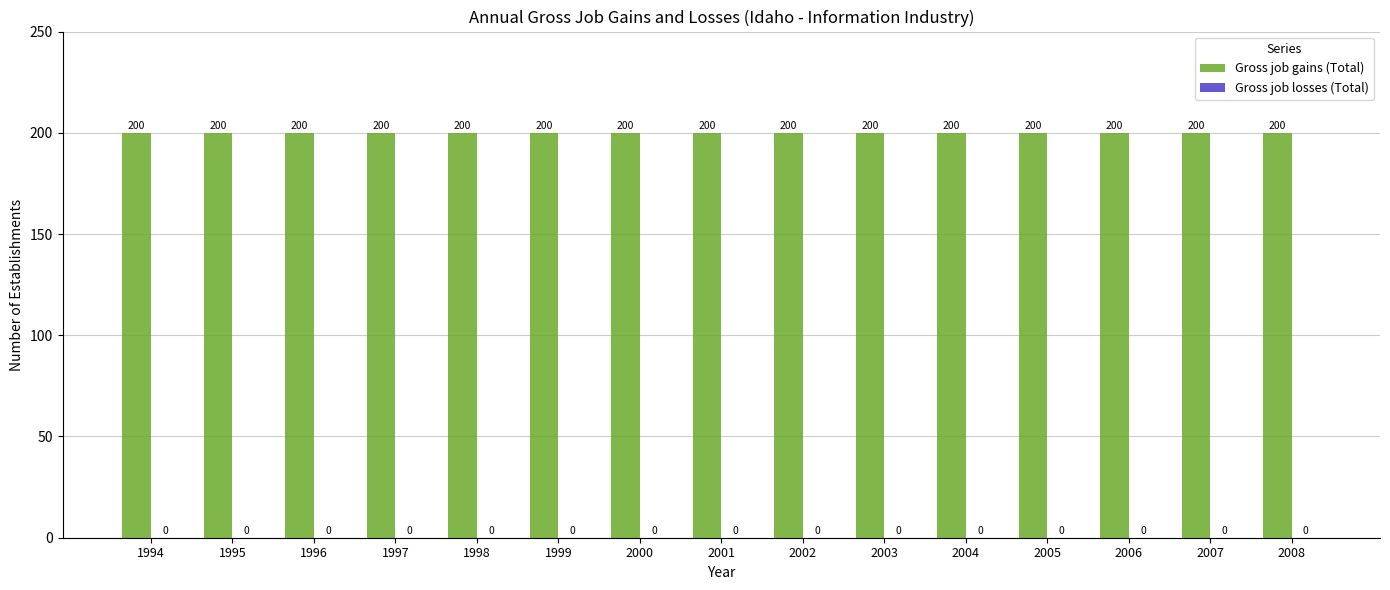

List the series in order of their peak value, lowest first.

Gross job losses (Total), Gross job gains (Total)